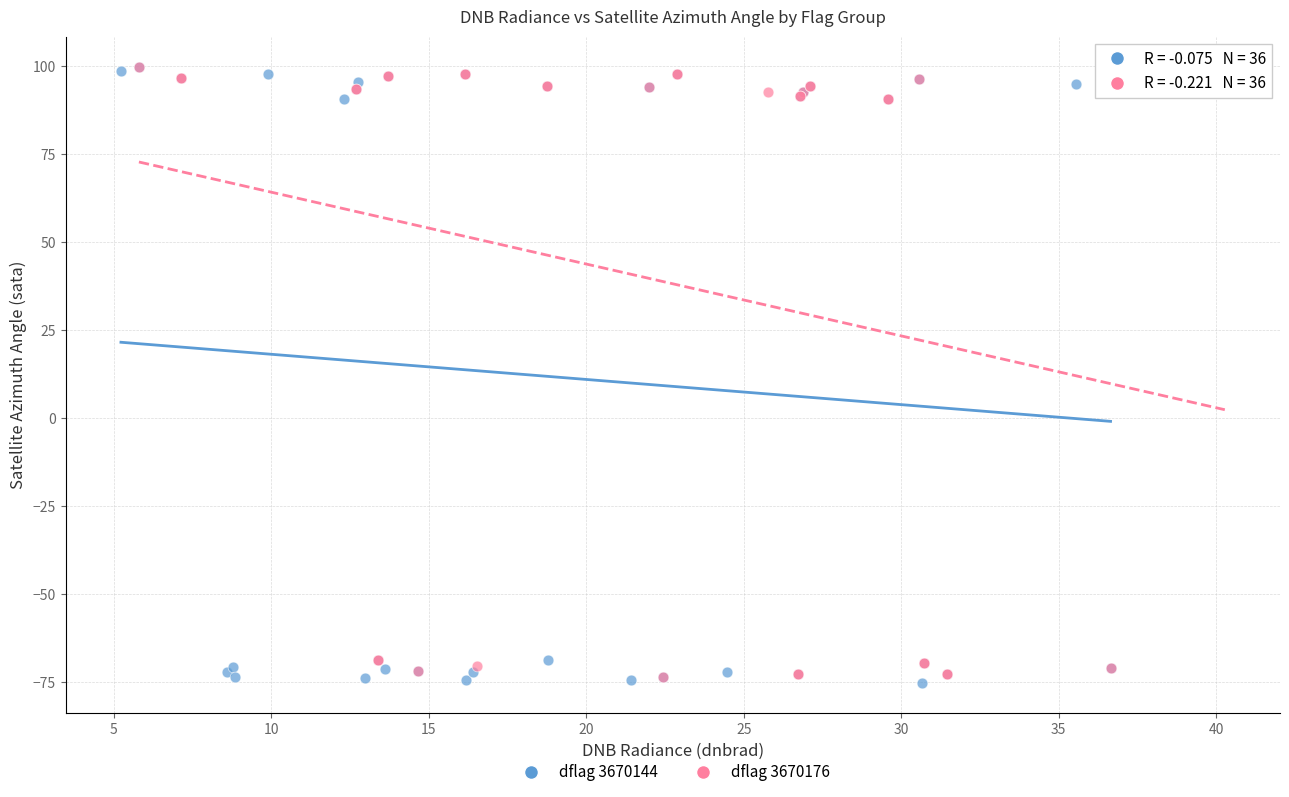

What are all the series names shown in the legend?

dflag 3670144, dflag 3670176